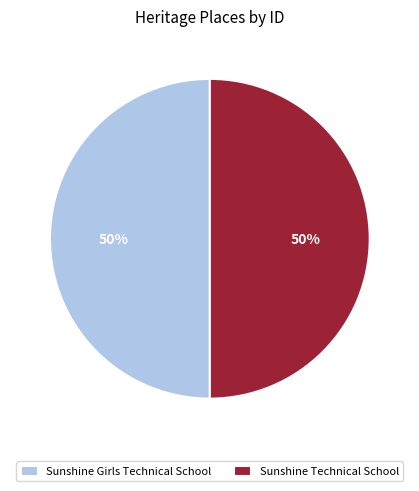

Approximately how many times larger is the value at Sunshine Girls Technical School compared to Sunshine Technical School?

1.0